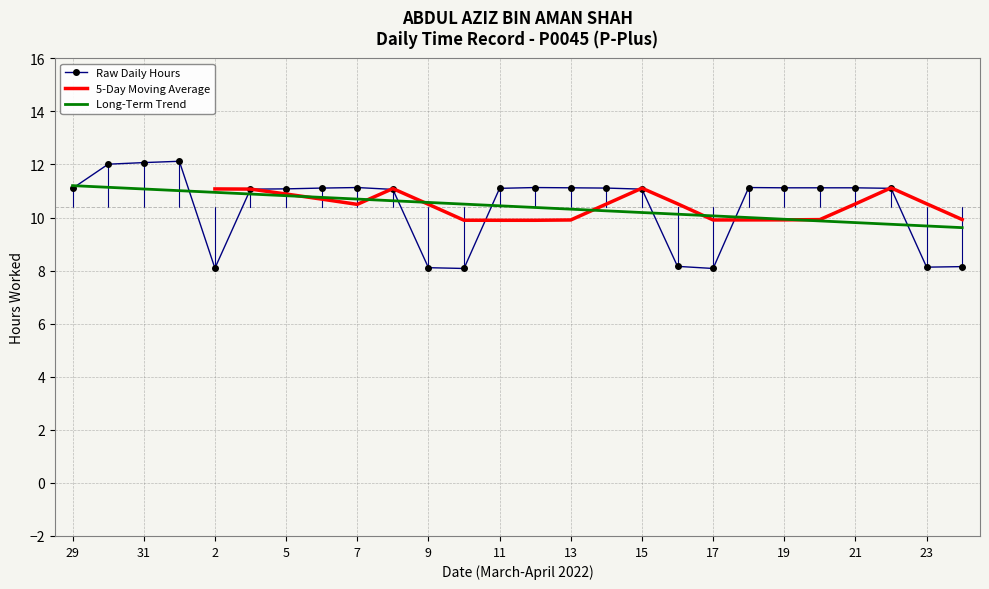

The chart shows a value of 17.9 at 14. True or false?

False